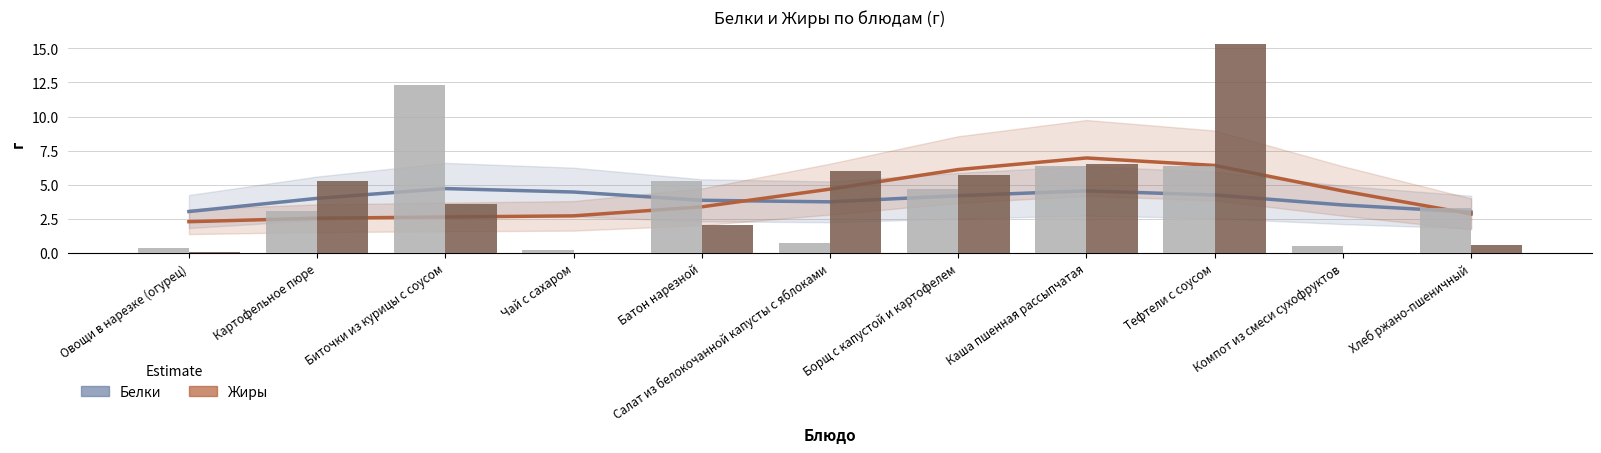

What is the lowest value of the Белки (тренд) series?

3.0